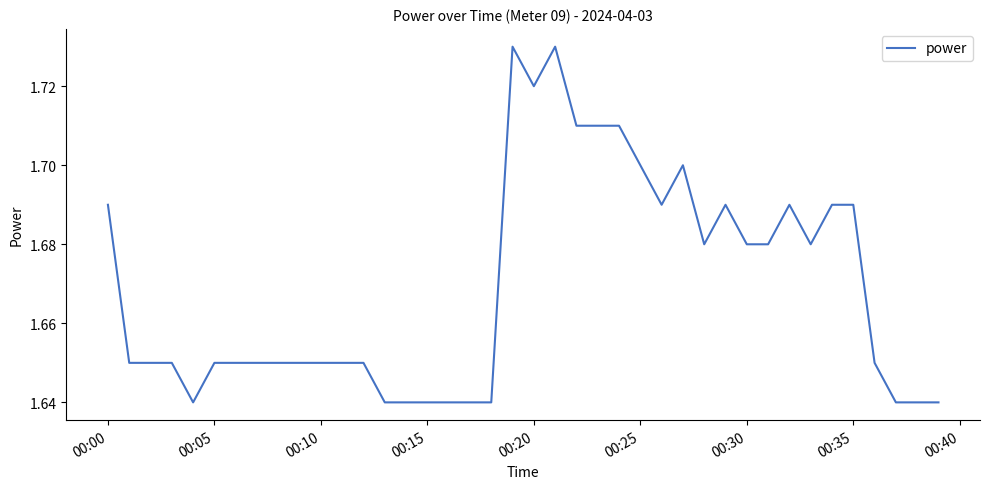

How many lines are shown in the chart?

1